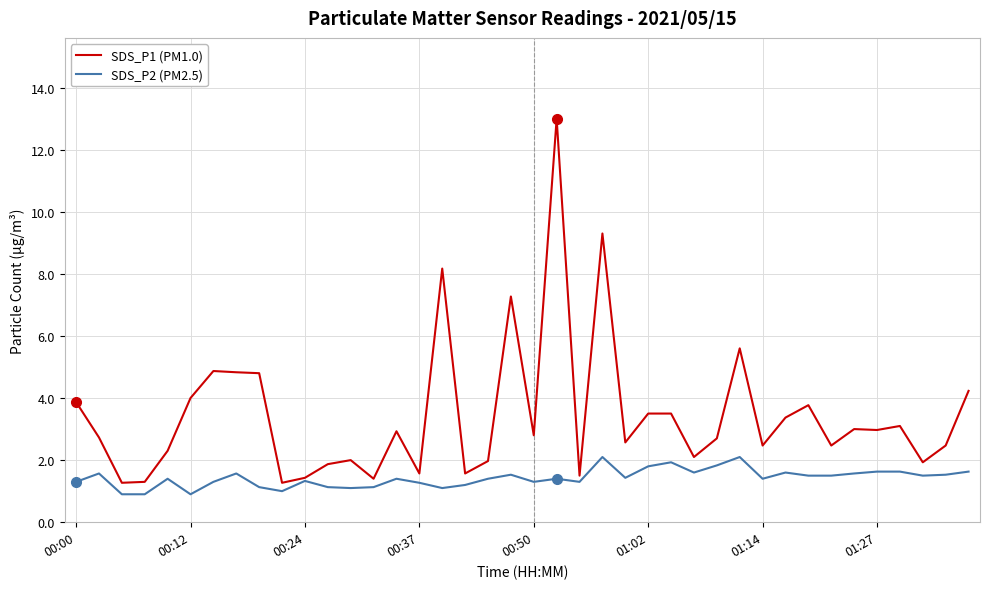

What is the highest value of the SDS_P2 (PM2.5) series?

2.1